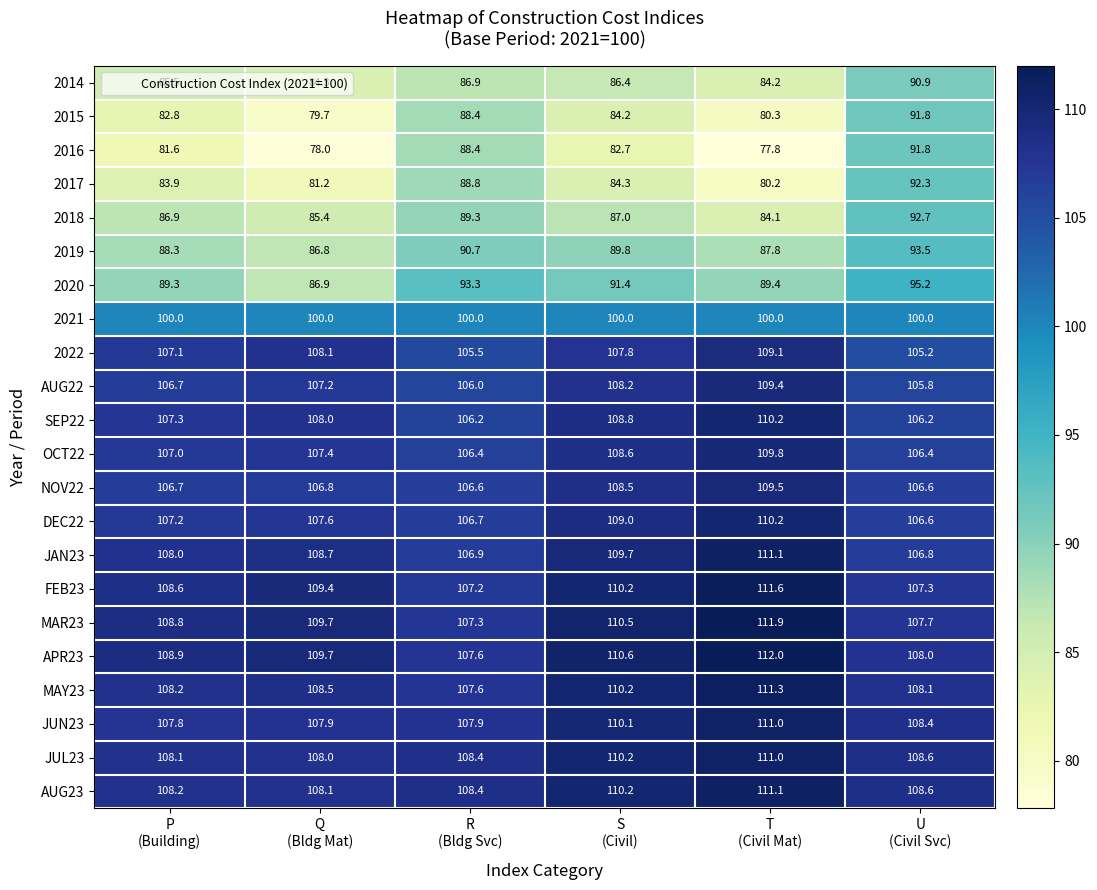

What is the difference between the highest and lowest values at S
(Civil)?

27.9